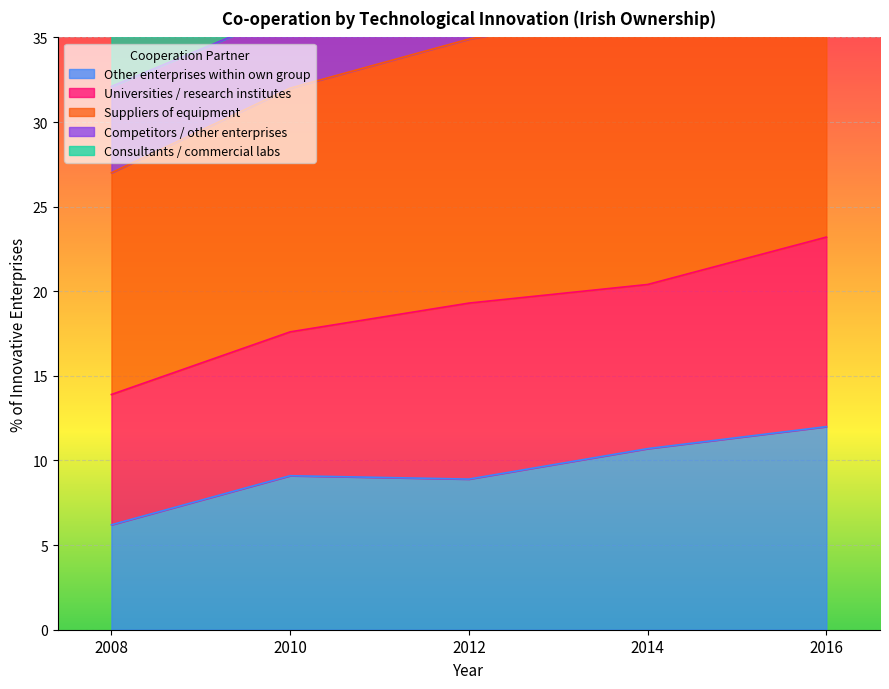

Is the value of Other enterprises within own group at 2012 greater than the value of Consultants / commercial labs at 2010?

No